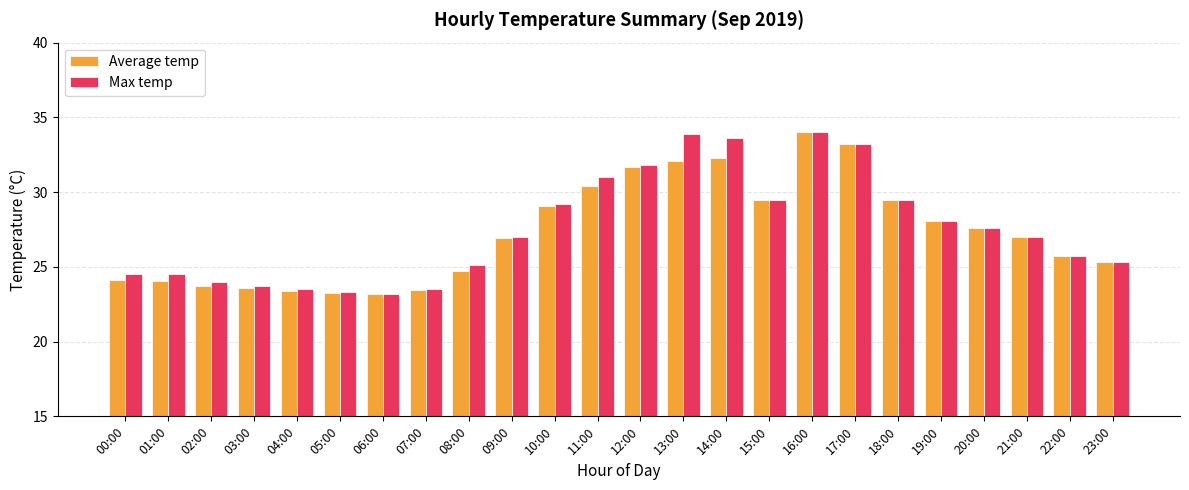

What is the label of the 14th bar from the right?

10:00